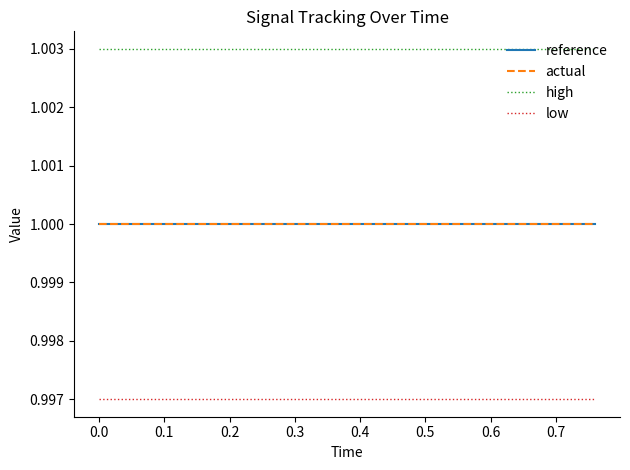

List the series in order of their peak value, lowest first.

low, reference, actual, high